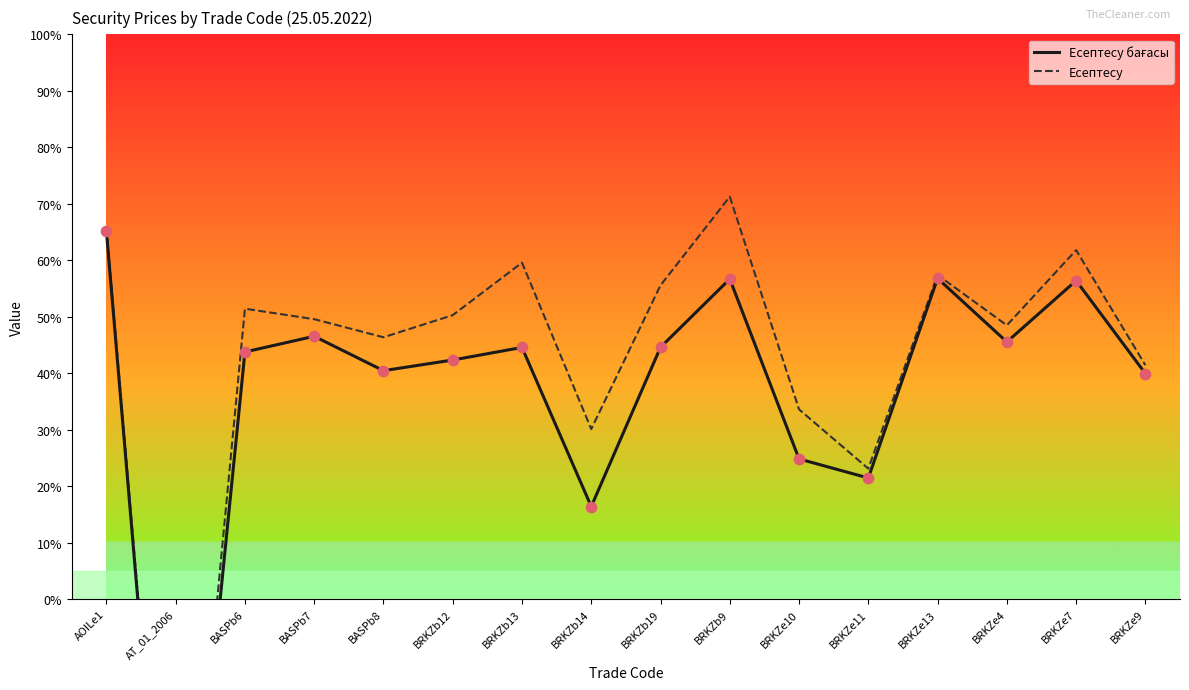

Which series has the largest total across all categories?

Есептесу